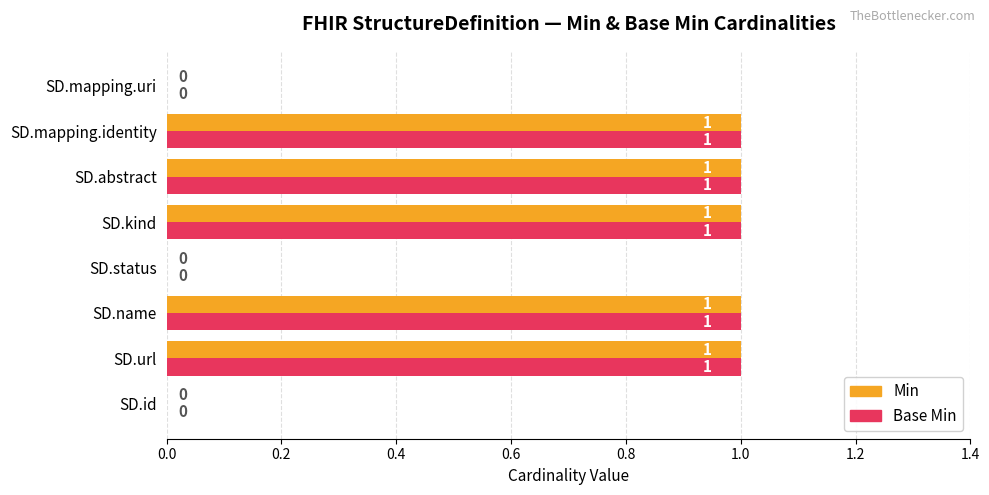

Is the value of Min at SD.status greater than the value of Base Min at SD.kind?

No